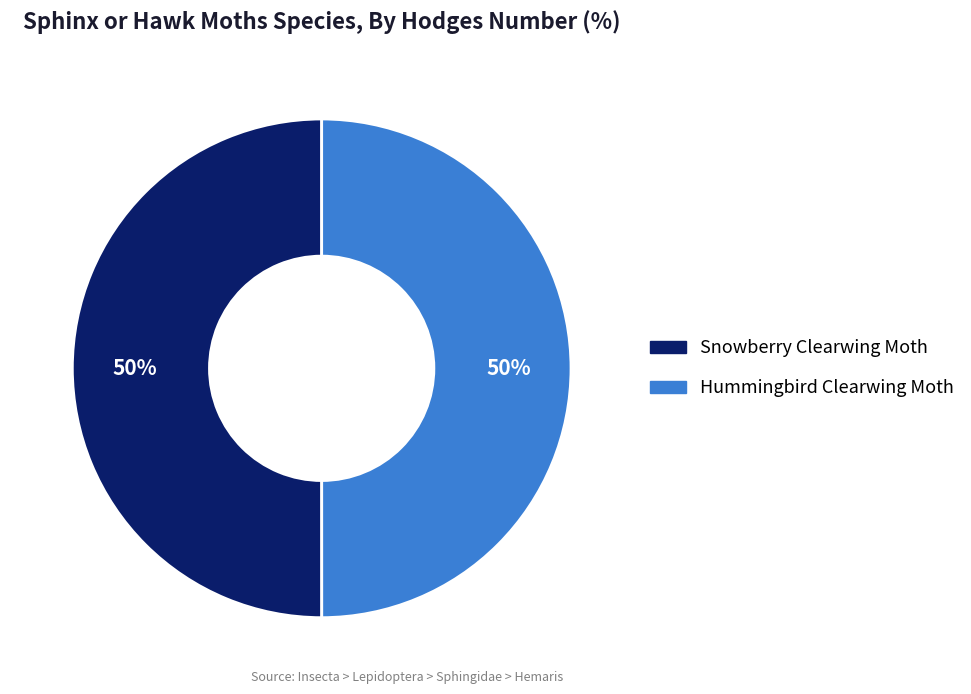

True or false: Snowberry Clearwing Moth accounts for 50% of the total.

True